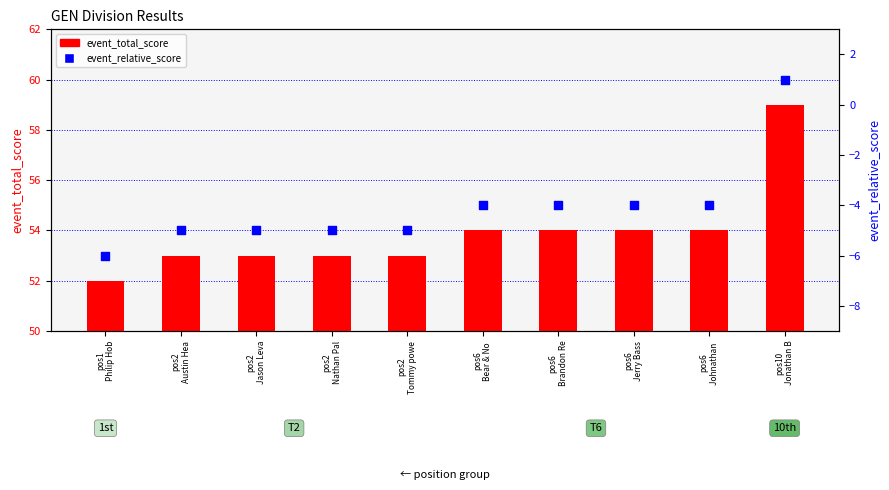

At how many categories does at least one series exceed -3?

10